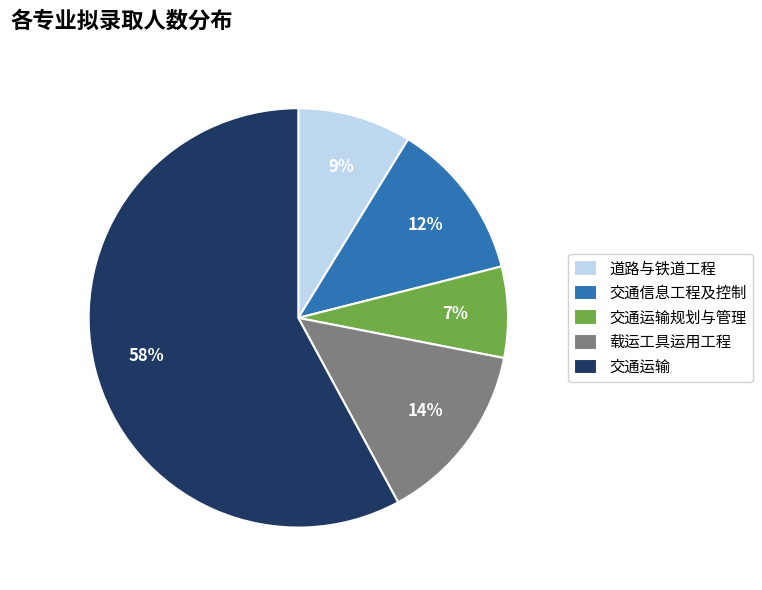

To the nearest percent, what is the average slice percentage?

20%